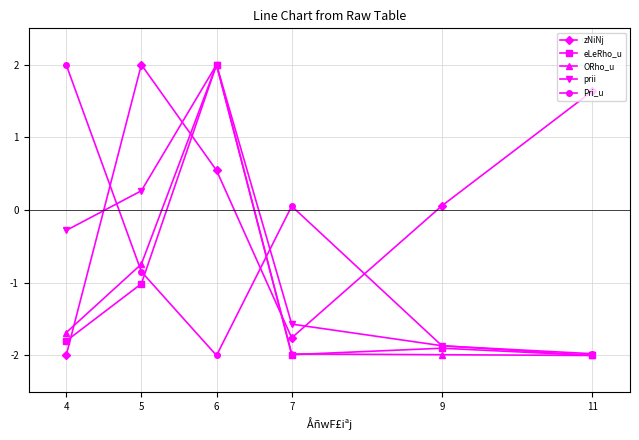

True or false: eLeRho_u and zNiNj cross at least once.

True